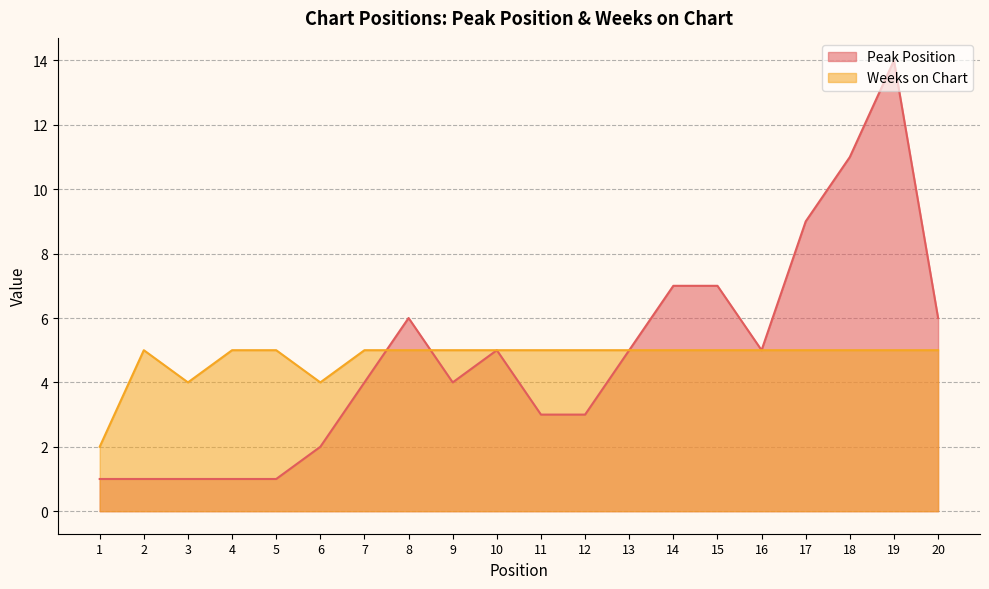

True or false: Weeks on Chart has more than 2 interior local peaks.

False